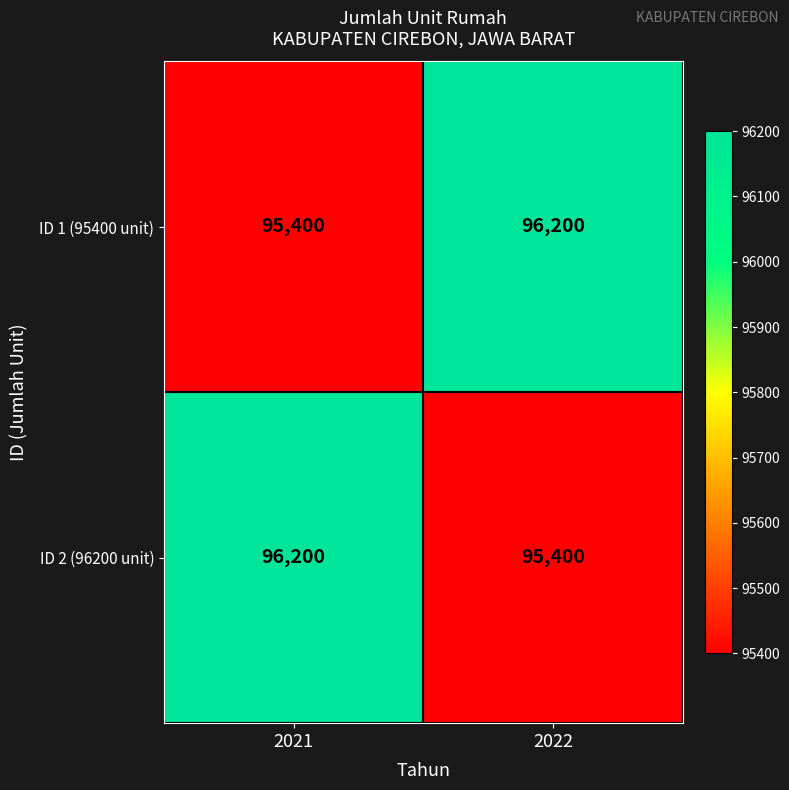

At which label does ID 2 (96200 unit) reach its minimum?

2022